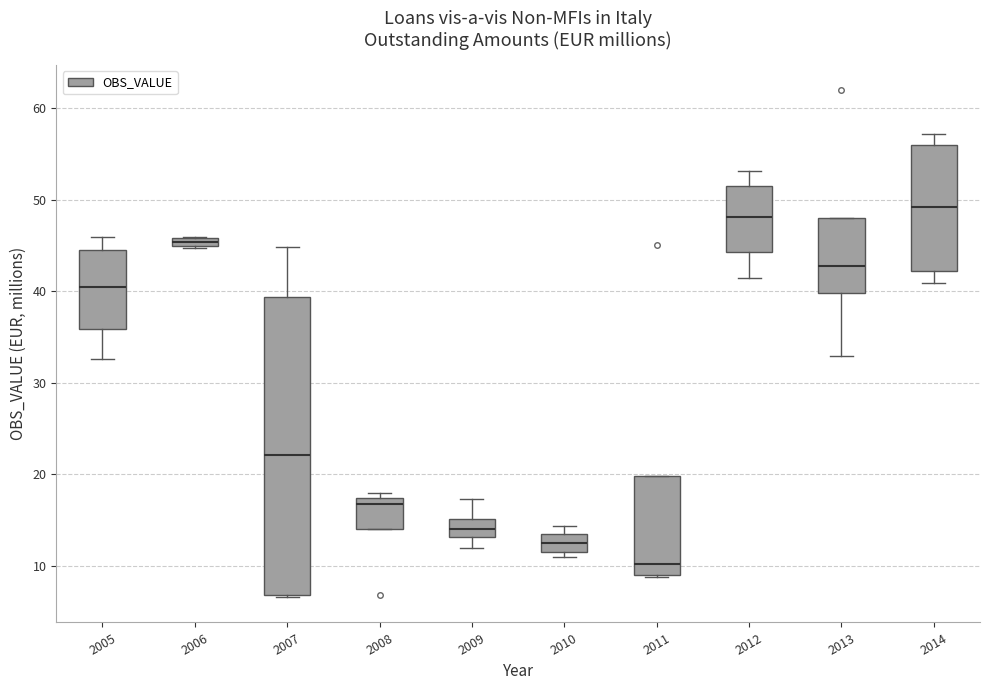

Where does the median line of the box at x = 2013 sit on the y-axis? The values are not printed on the chart, so give them approximately, as read against the axis.

43